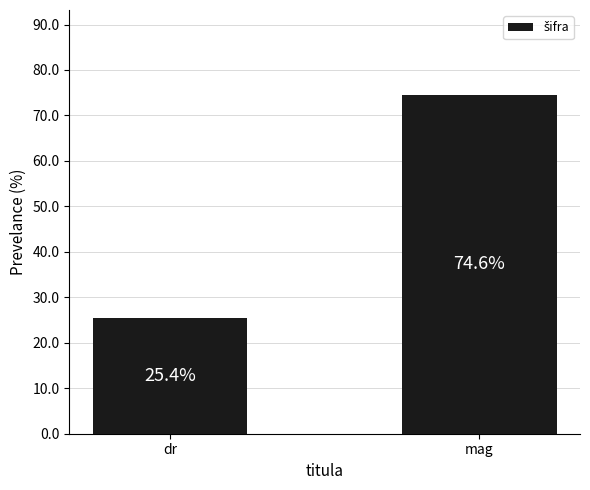

The chart shows a value of 42.7 at dr. True or false?

False